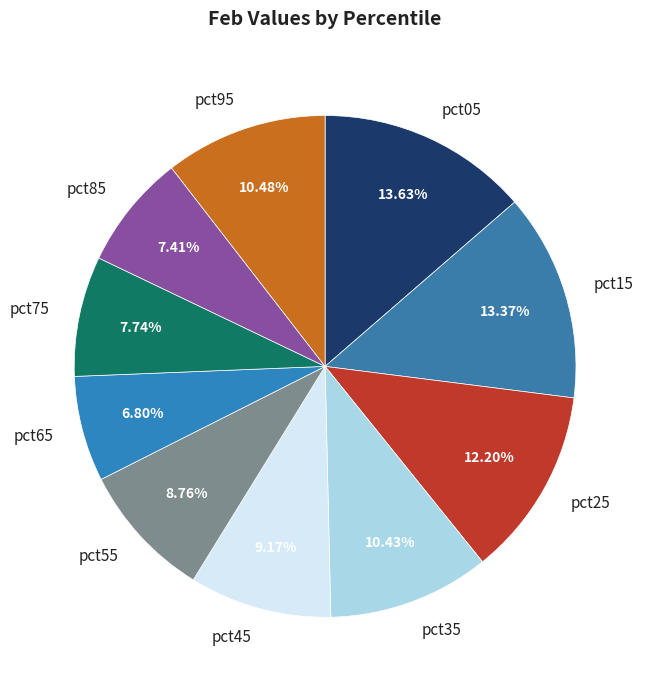

Which category has the smallest portion of the pie?

pct65